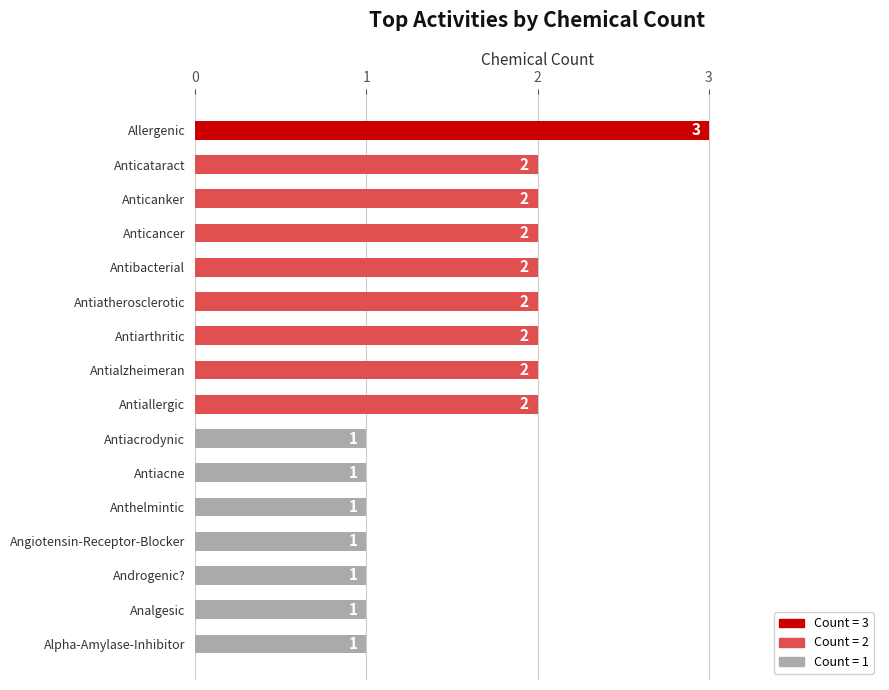

What position from the bottom is Angiotensin-Receptor-Blocker?

4